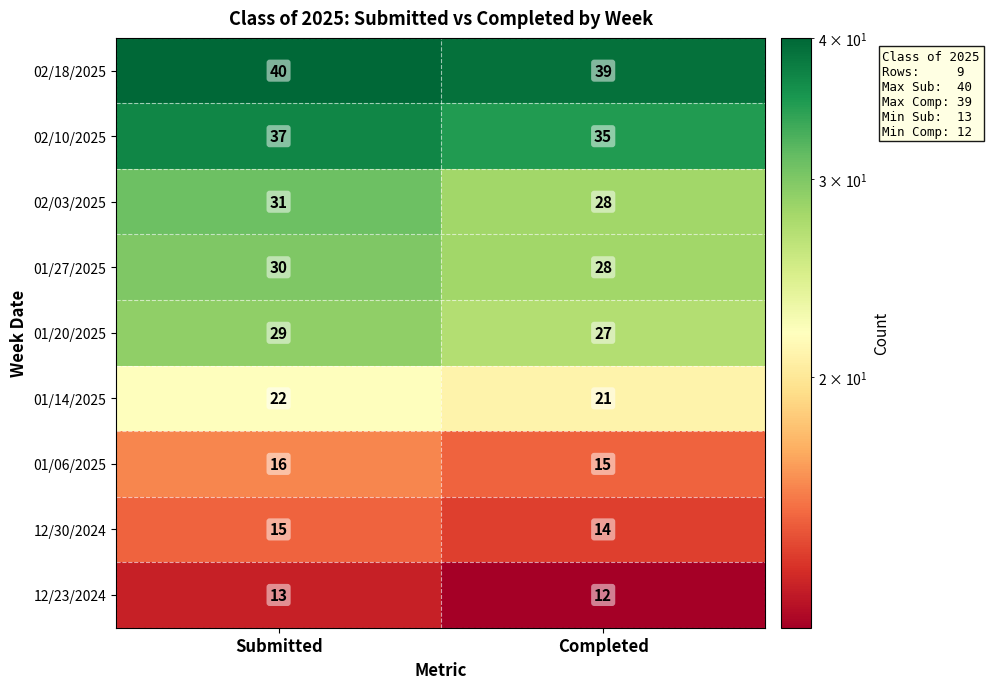

Between Submitted and Completed, which series saw the biggest shift?

02/03/2025